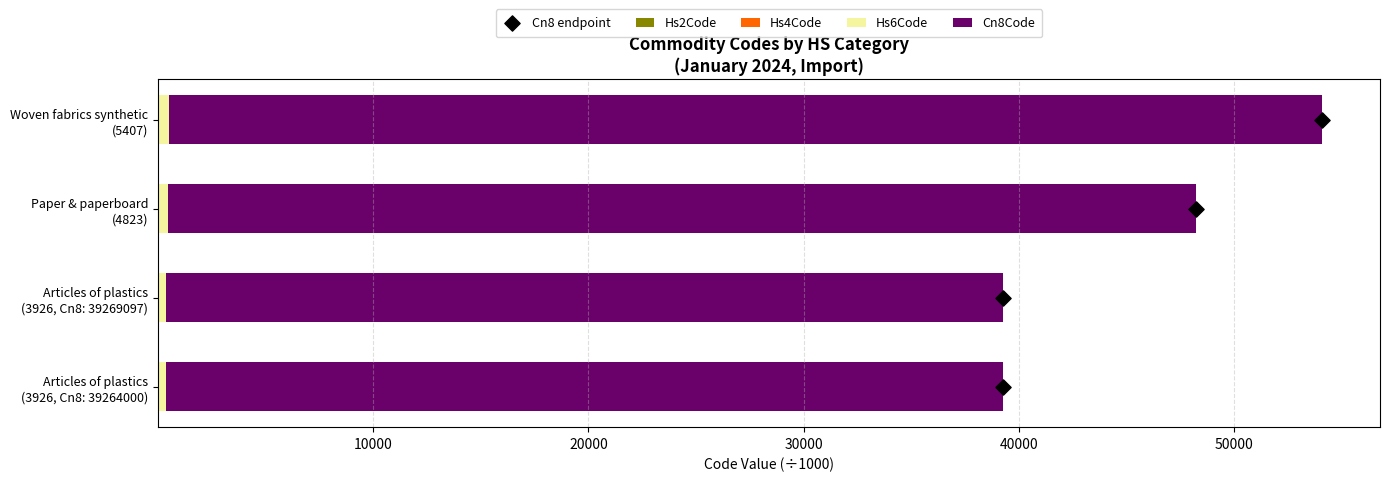

Which series has the widest spread of Y values?

Cn8Code